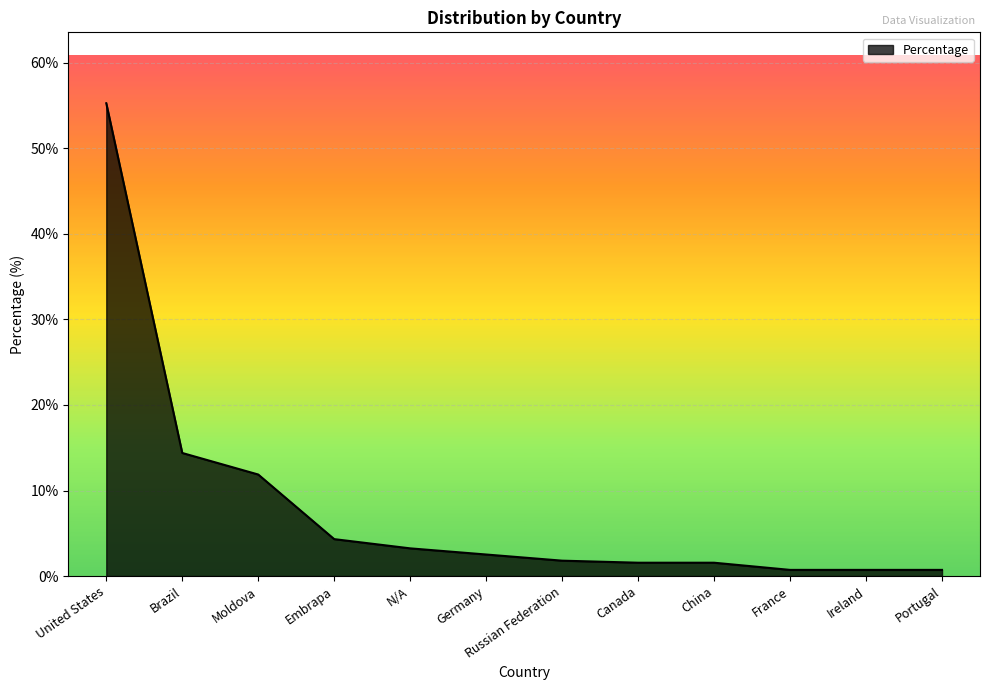

What position from the left is Canada?

8